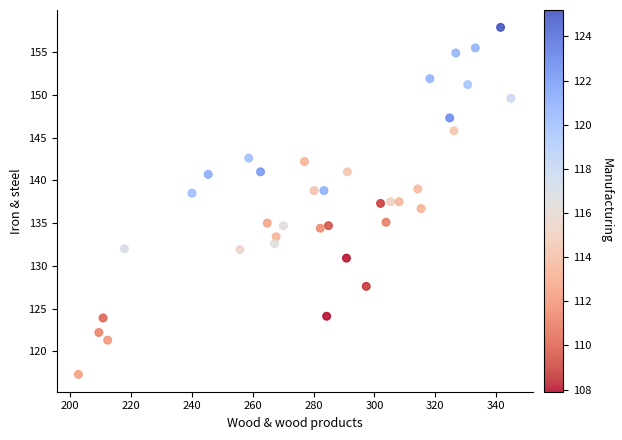

What is the range of X values (max minus min)?

142.0